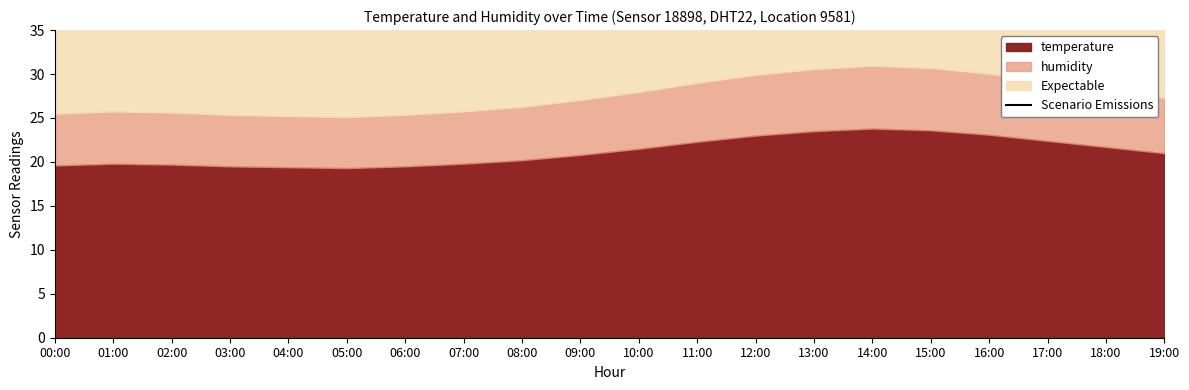

What is the value of the 10th point from the left?

53.6